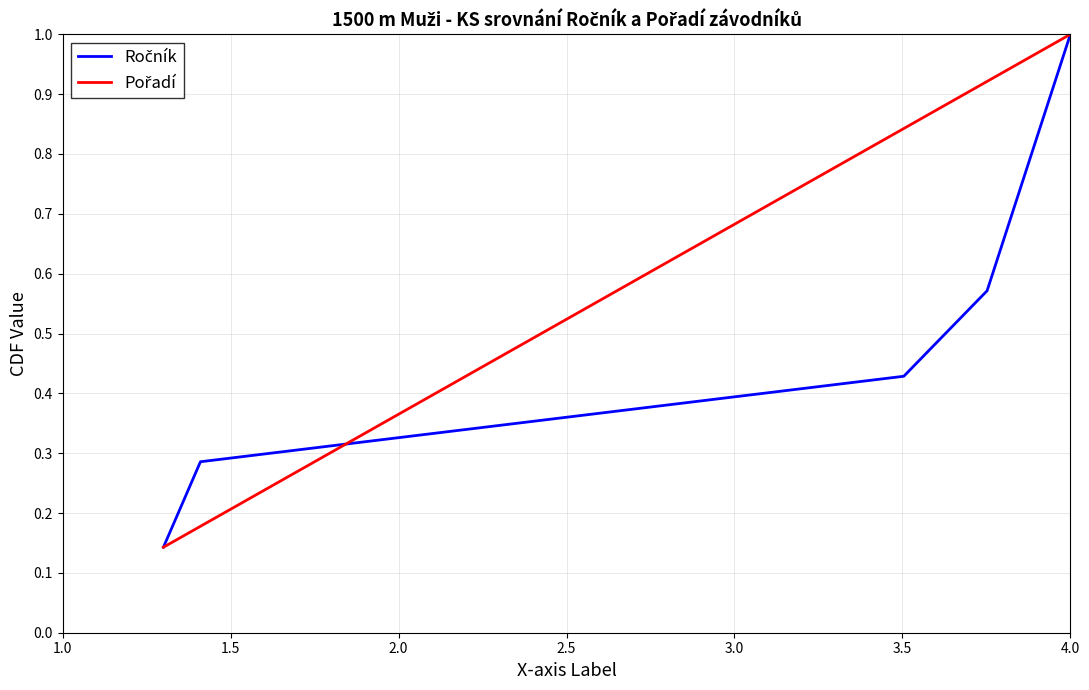

Count the Pořadí values in the range 0 to 1.

7